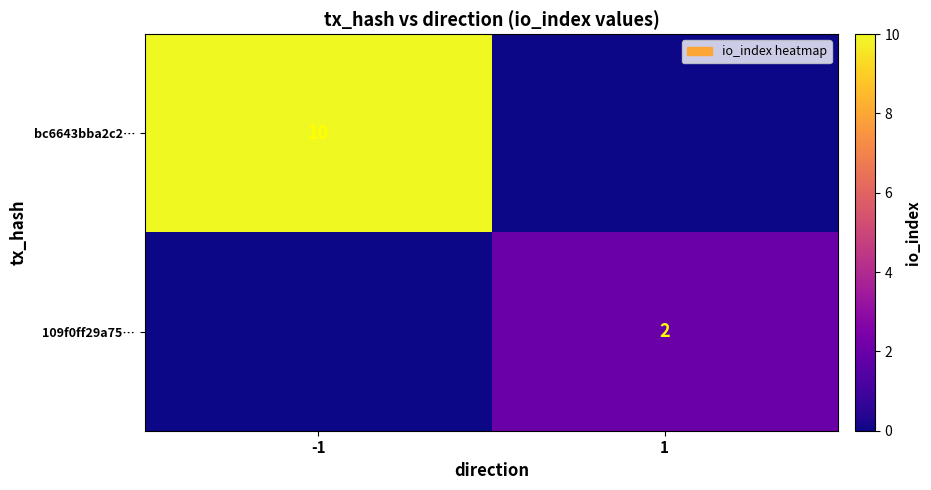

What is the total value across all series at 1?

2